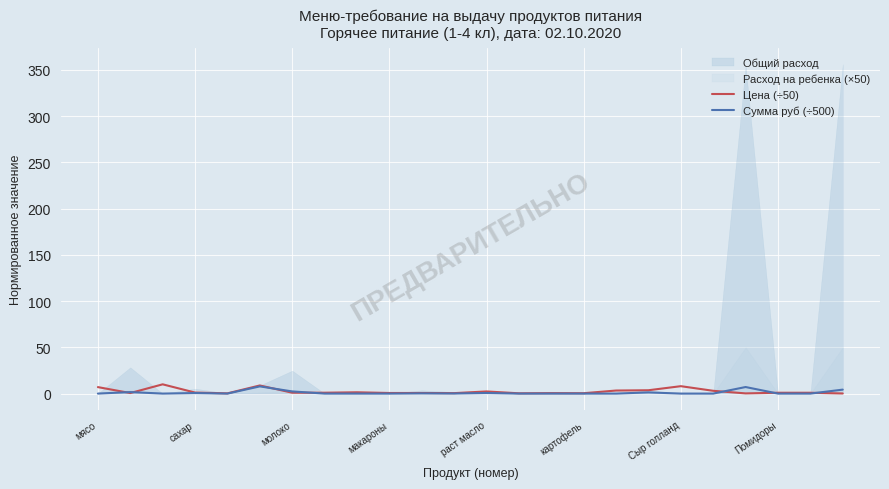

After their last crossing, which series has the higher values: Сумма руб (÷500) or Цена (÷50)?

Сумма руб (÷500)